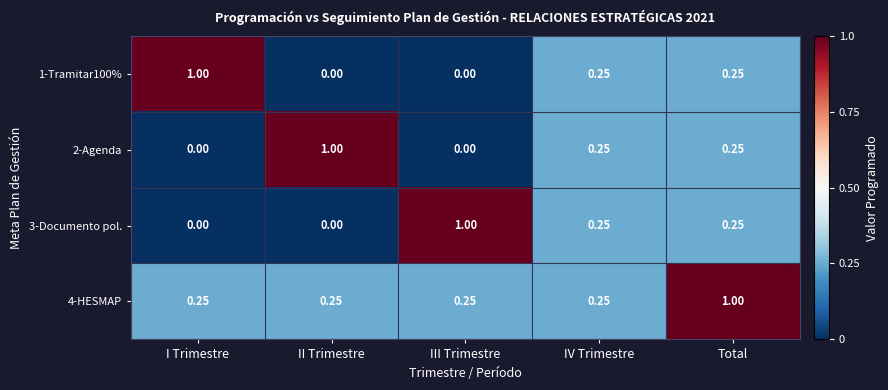

At which category is the sum across all series the highest?

Total